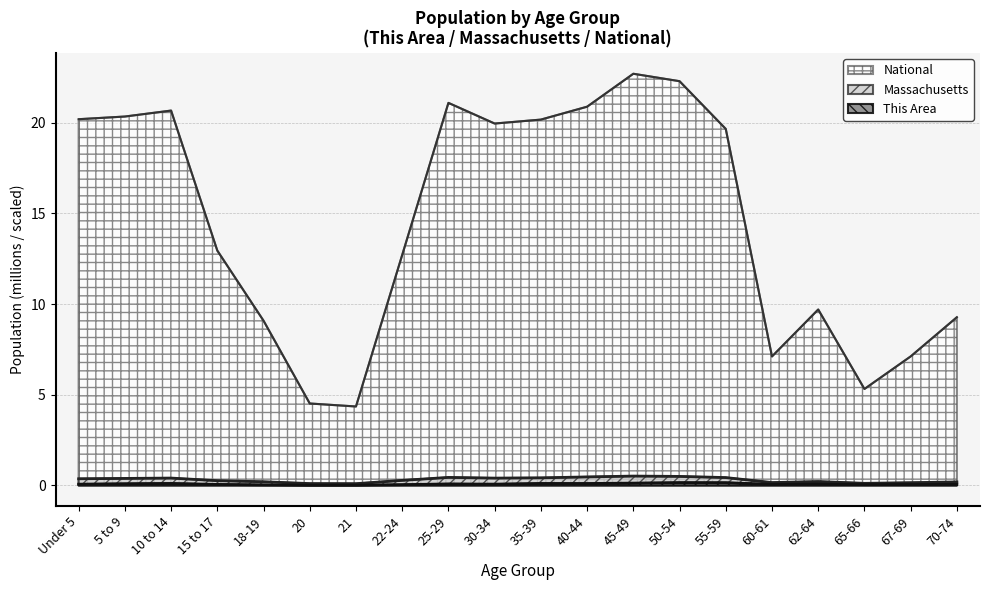

How many interior local valleys does the Massachusetts series have?

4